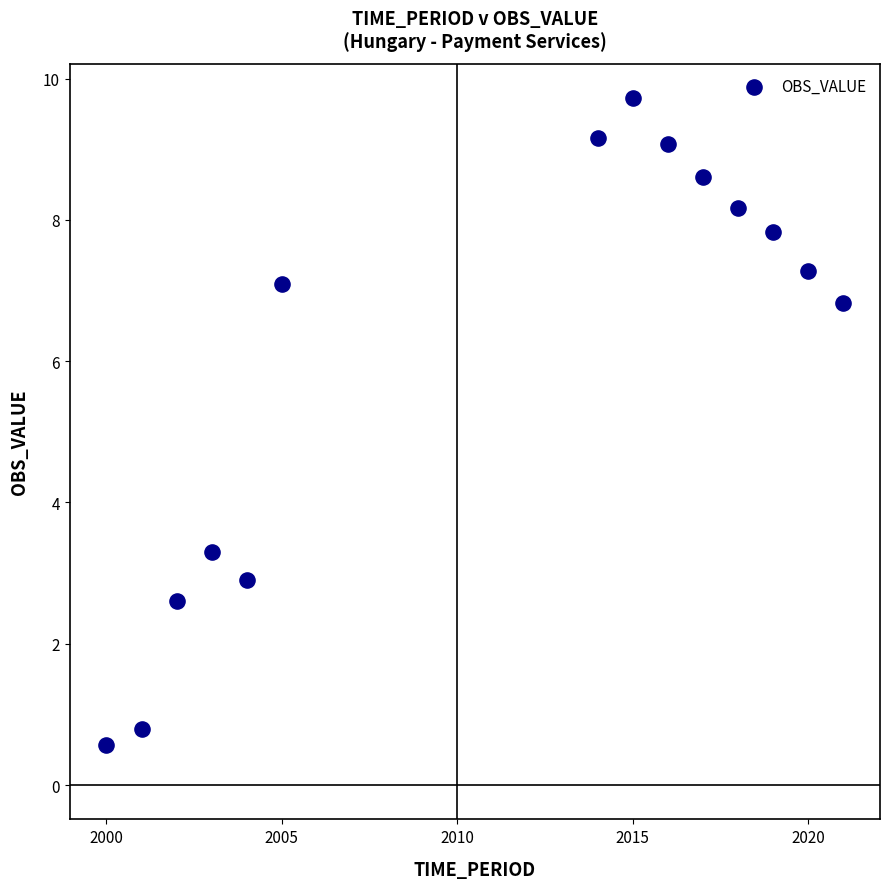

What is the range of Y values (max minus min)?

9.2